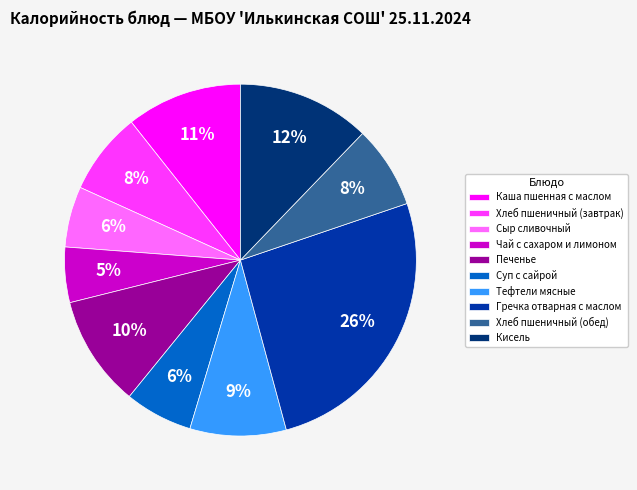

Is it true that Чай с сахаром и лимоном is 12% of the pie?

False